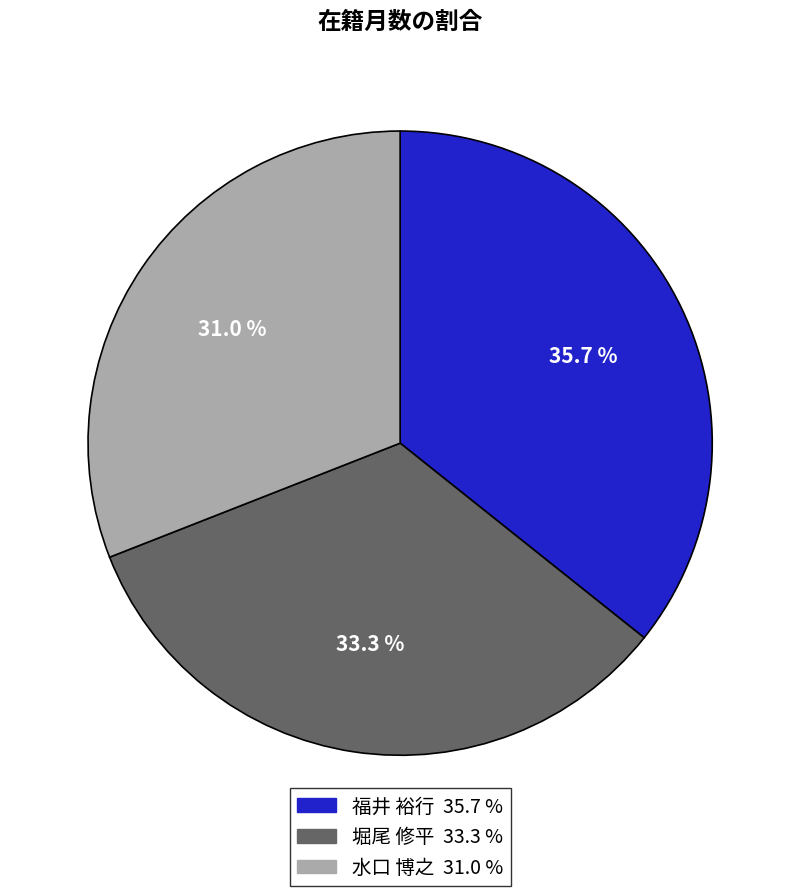

Is there a majority slice in this chart?

No